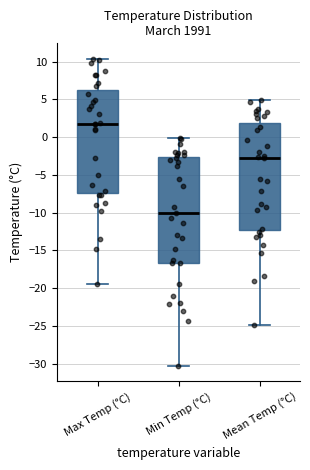

Which box has the lowest median line?

Min Temp (°C)